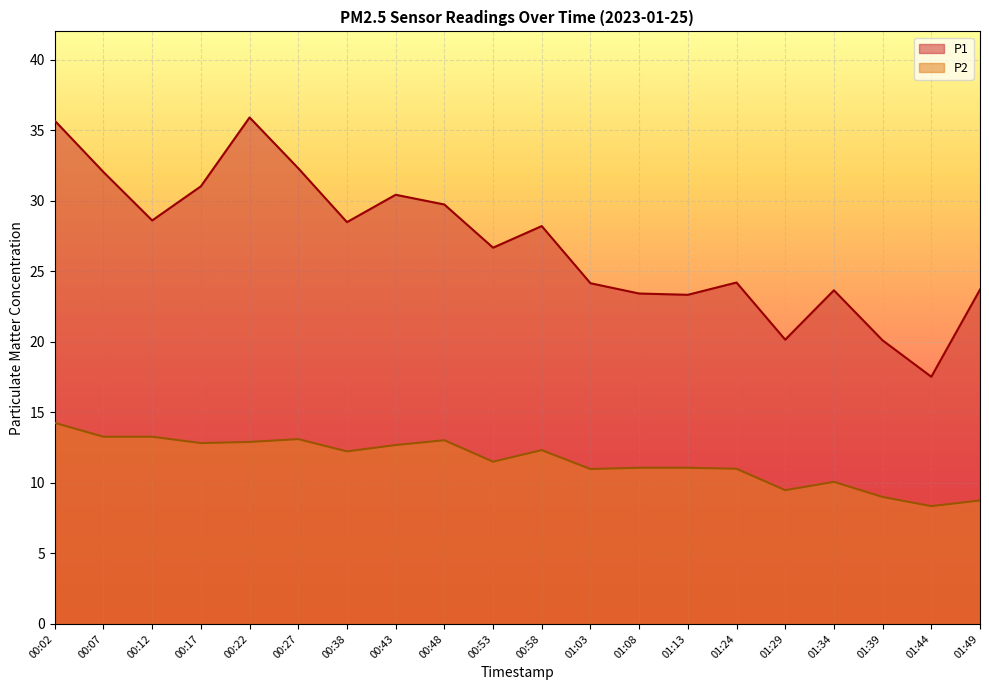

What is the sum of the P1 values at 01:44 and 00:43?

47.9